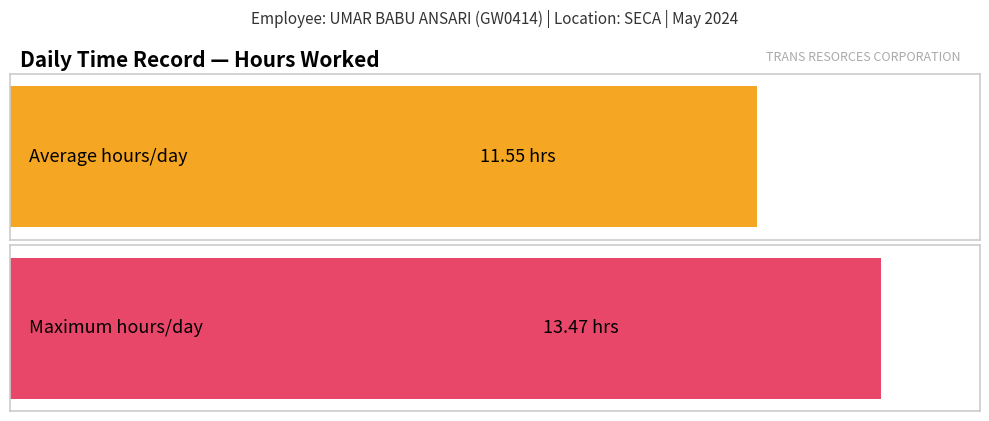

True or false: the data shows 4.2 at 22-Wed.

False